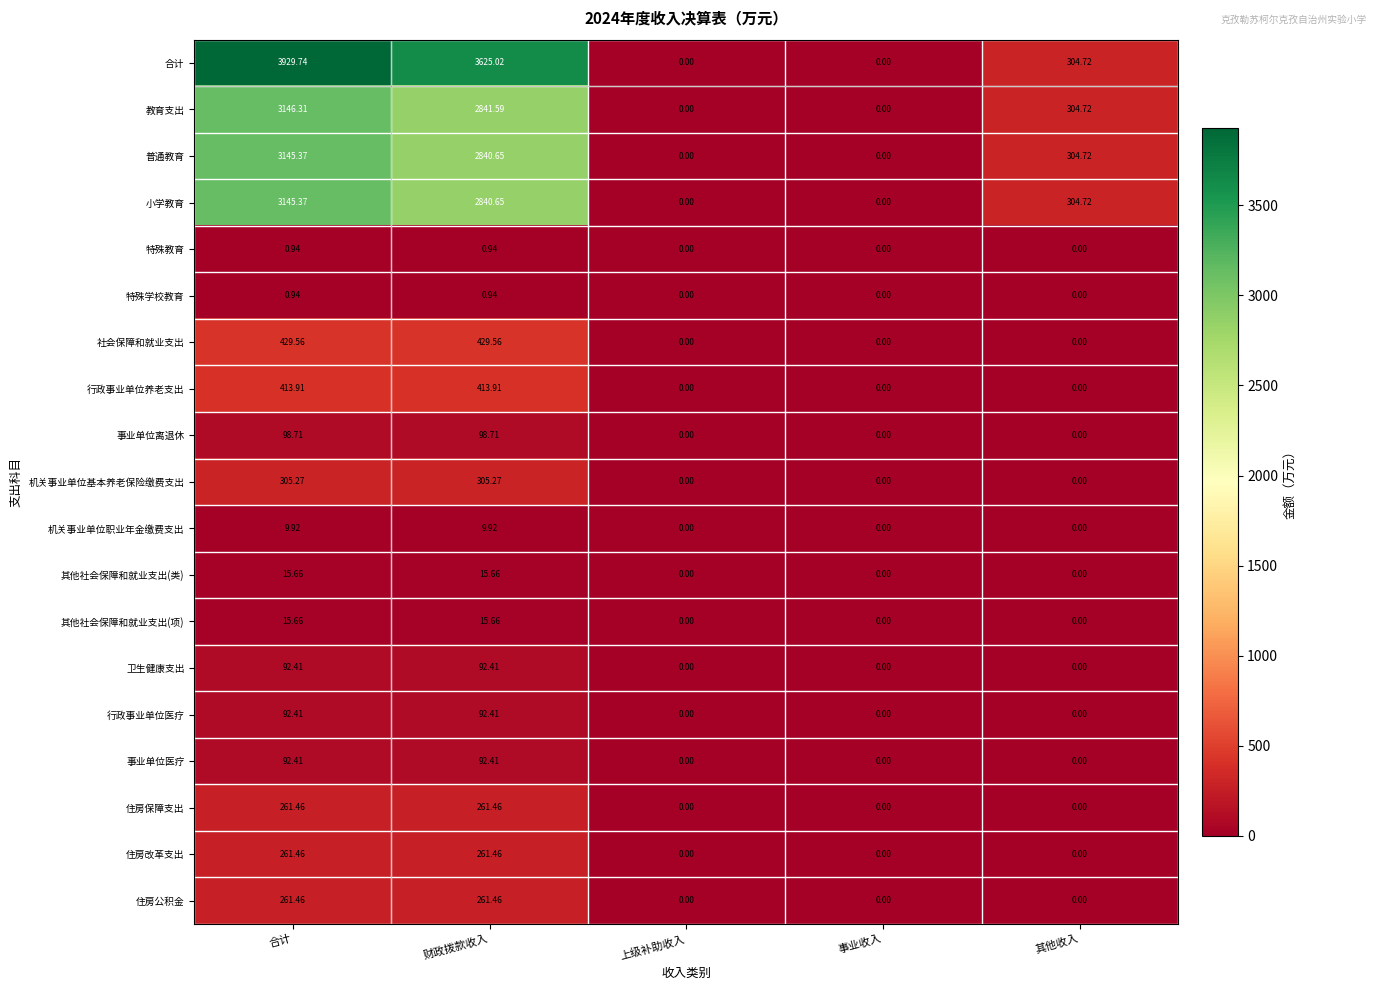

Is the value of 住房改革支出 at 财政拨款收入 greater than the value of 合计 at 财政拨款收入?

No